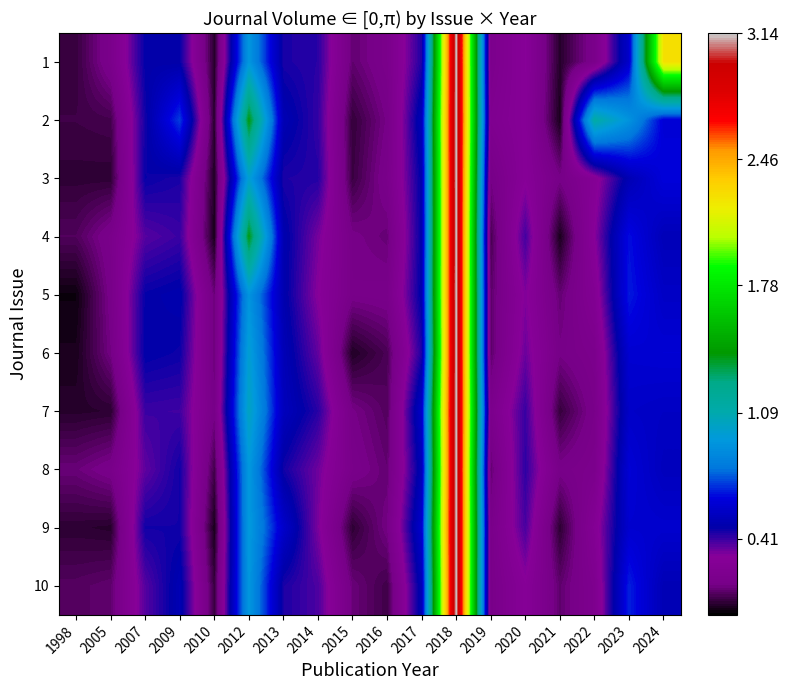

Reading left to right, extract all data points from this chart.

1: 1998=0.1	2005=0.2	2007=0.5	2009=0.5	2010=0.1	2012=0.9	2013=0.4	2014=0.4	2015=0.1	2016=0.2	2017=0.4	2018=3.1	2019=0.2	2020=0.3	2021=0.1	2022=0.2	2023=0.6	2024=2.3
2: 1998=0.1	2005=0.1	2007=0.5	2009=0.7	2010=0.1	2012=1.4	2013=0.5	2014=0.4	2015=0.1	2016=0.2	2017=0.5	2018=3.1	2019=0.2	2020=0.3	2021=0.0	2022=1.1	2023=0.9	2024=0.6
3: 1998=0.1	2005=0.1	2007=0.5	2009=0.4	2010=0.0	2012=1.0	2013=0.4	2014=0.4	2015=0.1	2016=0.2	2017=0.5	2018=3.1	2019=0.2	2020=0.3	2021=0.2	2022=0.3	2023=0.5	2024=0.6
4: 1998=0.1	2005=0.2	2007=0.4	2009=0.4	2010=0.0	2012=1.4	2013=0.5	2014=0.3	2015=0.2	2016=0.1	2017=0.5	2018=3.1	2019=0.1	2020=0.4	2021=0.0	2022=0.3	2023=0.6	2024=0.5
5: 1998=0.0	2005=0.2	2007=0.5	2009=0.5	2010=0.1	2012=0.9	2013=0.5	2014=0.3	2015=0.2	2016=0.2	2017=0.5	2018=3.1	2019=0.1	2020=0.3	2021=0.1	2022=0.3	2023=0.7	2024=0.6
6: 1998=0.0	2005=0.2	2007=0.5	2009=0.5	2010=0.1	2012=1.0	2013=0.5	2014=0.4	2015=0.0	2016=0.1	2017=0.4	2018=3.1	2019=0.1	2020=0.4	2021=0.2	2022=0.2	2023=0.6	2024=0.6
7: 1998=0.1	2005=0.1	2007=0.4	2009=0.4	2010=0.2	2012=1.0	2013=0.5	2014=0.4	2015=0.2	2016=0.1	2017=0.6	2018=3.1	2019=0.2	2020=0.4	2021=0.1	2022=0.2	2023=0.6	2024=0.6
8: 1998=0.1	2005=0.2	2007=0.4	2009=0.5	2010=0.1	2012=0.9	2013=0.5	2014=0.3	2015=0.2	2016=0.1	2017=0.5	2018=3.1	2019=0.1	2020=0.4	2021=0.2	2022=0.2	2023=0.6	2024=0.5
9: 1998=0.1	2005=0.1	2007=0.5	2009=0.5	2010=0.0	2012=1.0	2013=0.6	2014=0.3	2015=0.1	2016=0.2	2017=0.6	2018=3.1	2019=0.2	2020=0.4	2021=0.1	2022=0.3	2023=0.6	2024=0.6
10: 1998=0.1	2005=0.1	2007=0.4	2009=0.5	2010=0.1	2012=0.9	2013=0.4	2014=0.4	2015=0.1	2016=0.1	2017=0.5	2018=3.1	2019=0.2	2020=0.3	2021=0.1	2022=0.2	2023=0.7	2024=0.5